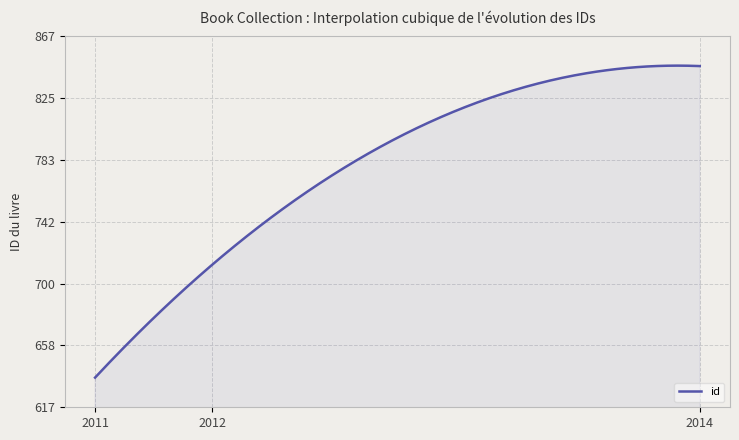

What is the maximum value shown in the chart?

847.3